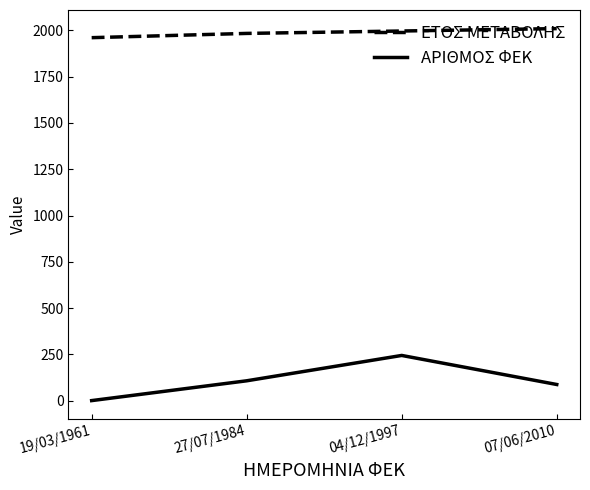

How many lines are shown in the chart?

2